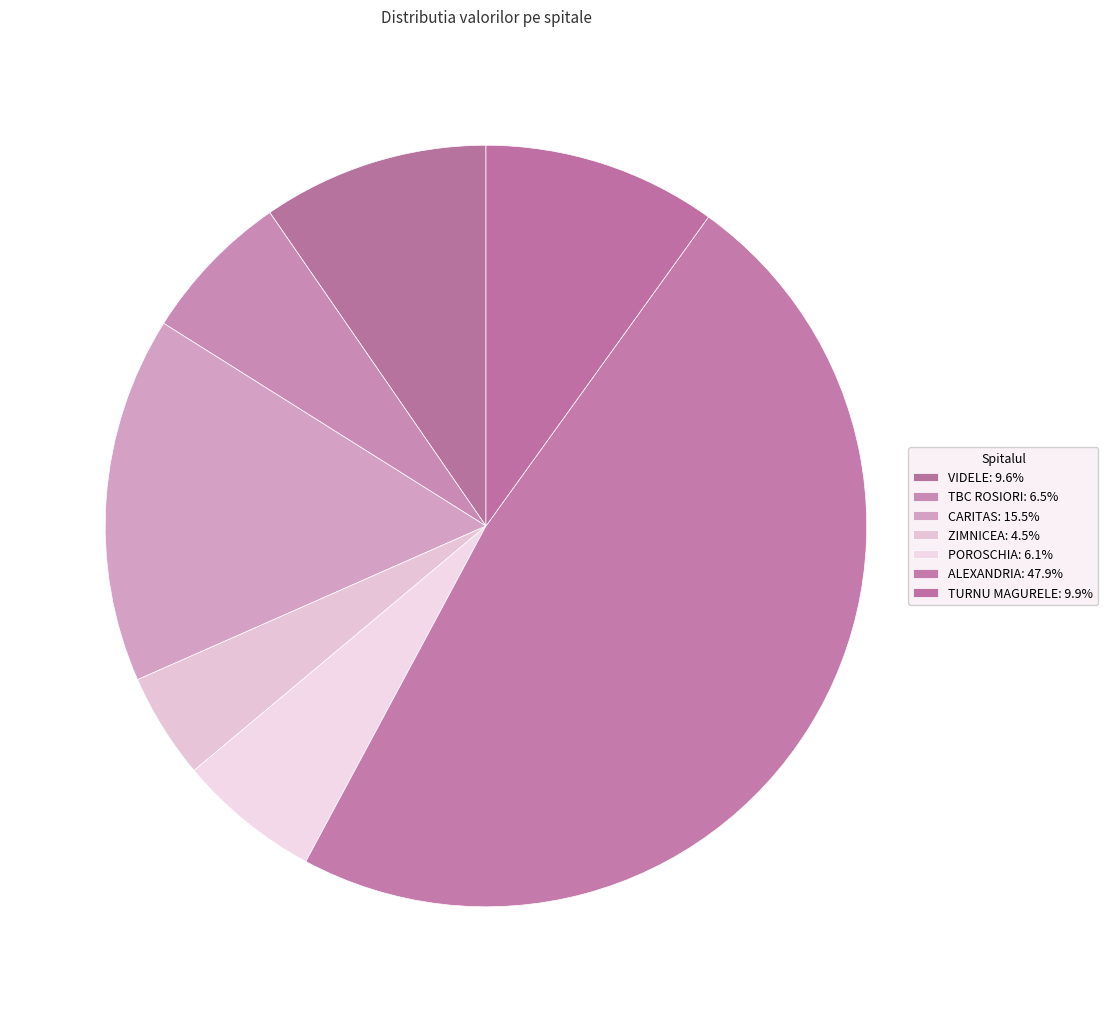

To the nearest percent, what portion does CARITAS represent?

16%